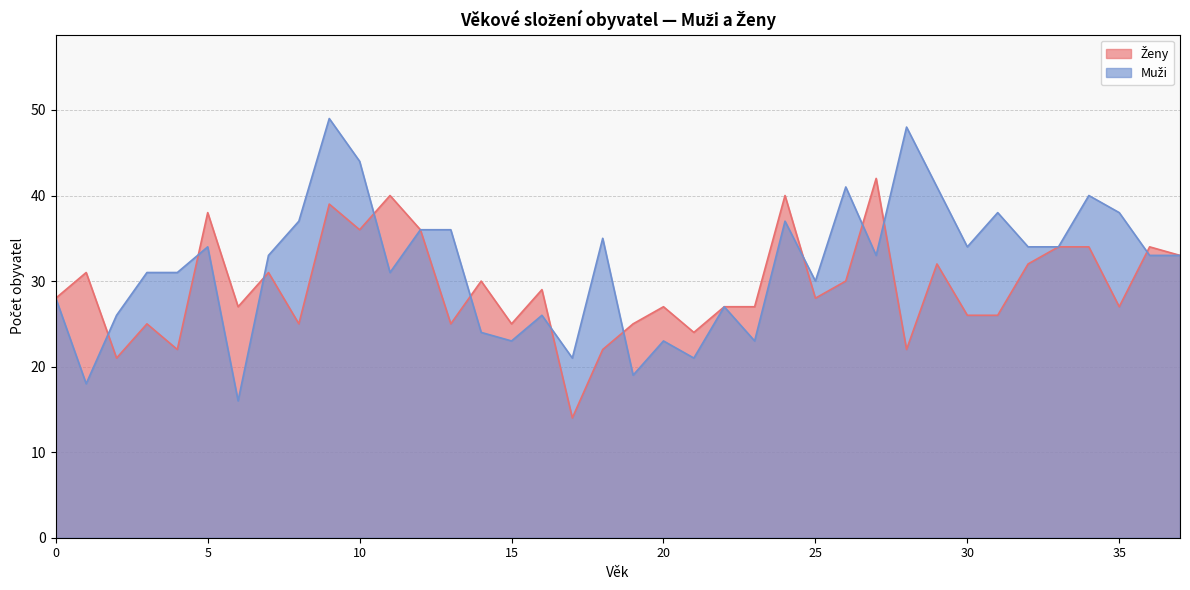

After their last crossing, which series has the higher values: Ženy or Muži?

Ženy